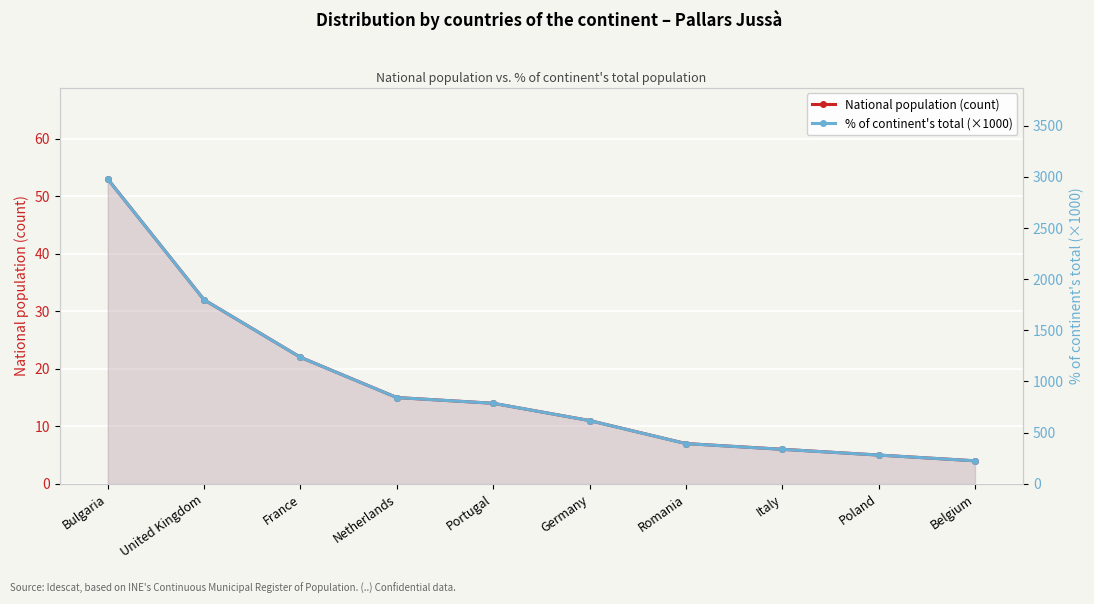

At which label does % of continent's total (×1000) reach its minimum?

Belgium